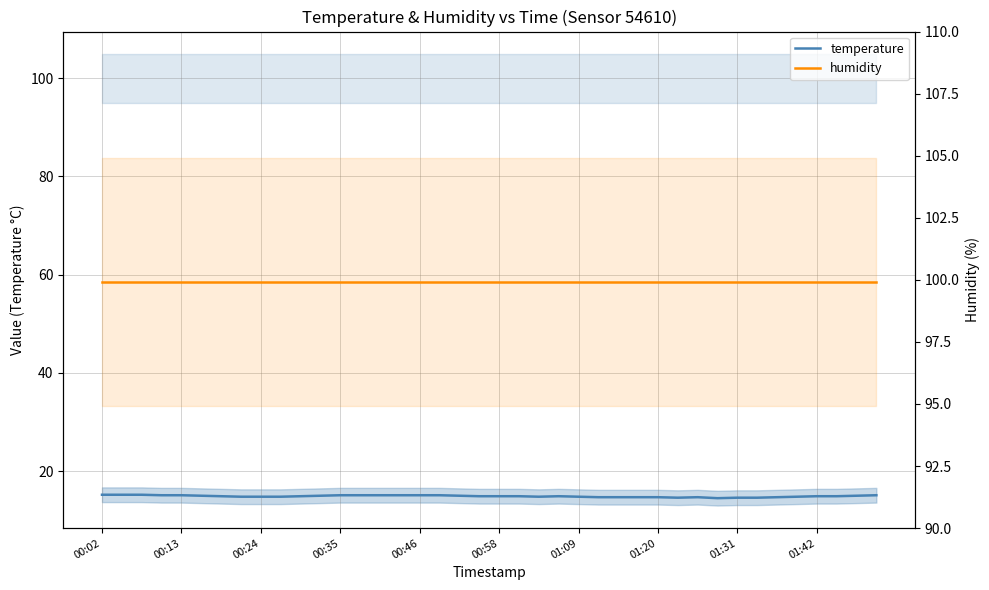

Reading left to right, what are all the values shown in this chart?

temperature: 15.2	15.2	15.2	15.1	15.1	15.0	14.9	14.8	14.8	14.8	14.9	15.0	15.1	15.1	15.1	15.1	15.1	15.1	15.0	14.9	14.9	14.9	14.8	14.9	14.8	14.7	14.7	14.7	14.7	14.6	14.7	14.5	14.6	14.6	14.7	14.8	14.9	14.9	15.0	15.1
humidity: 99.9	99.9	99.9	99.9	99.9	99.9	99.9	99.9	99.9	99.9	99.9	99.9	99.9	99.9	99.9	99.9	99.9	99.9	99.9	99.9	99.9	99.9	99.9	99.9	99.9	99.9	99.9	99.9	99.9	99.9	99.9	99.9	99.9	99.9	99.9	99.9	99.9	99.9	99.9	99.9